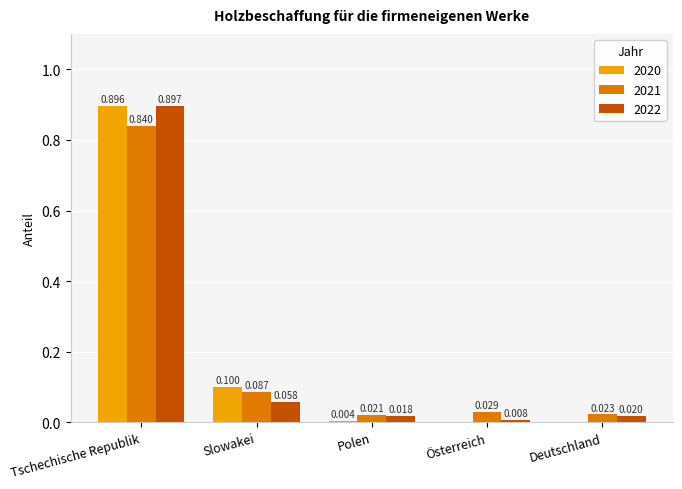

Which series has the widest spread of values?

2020